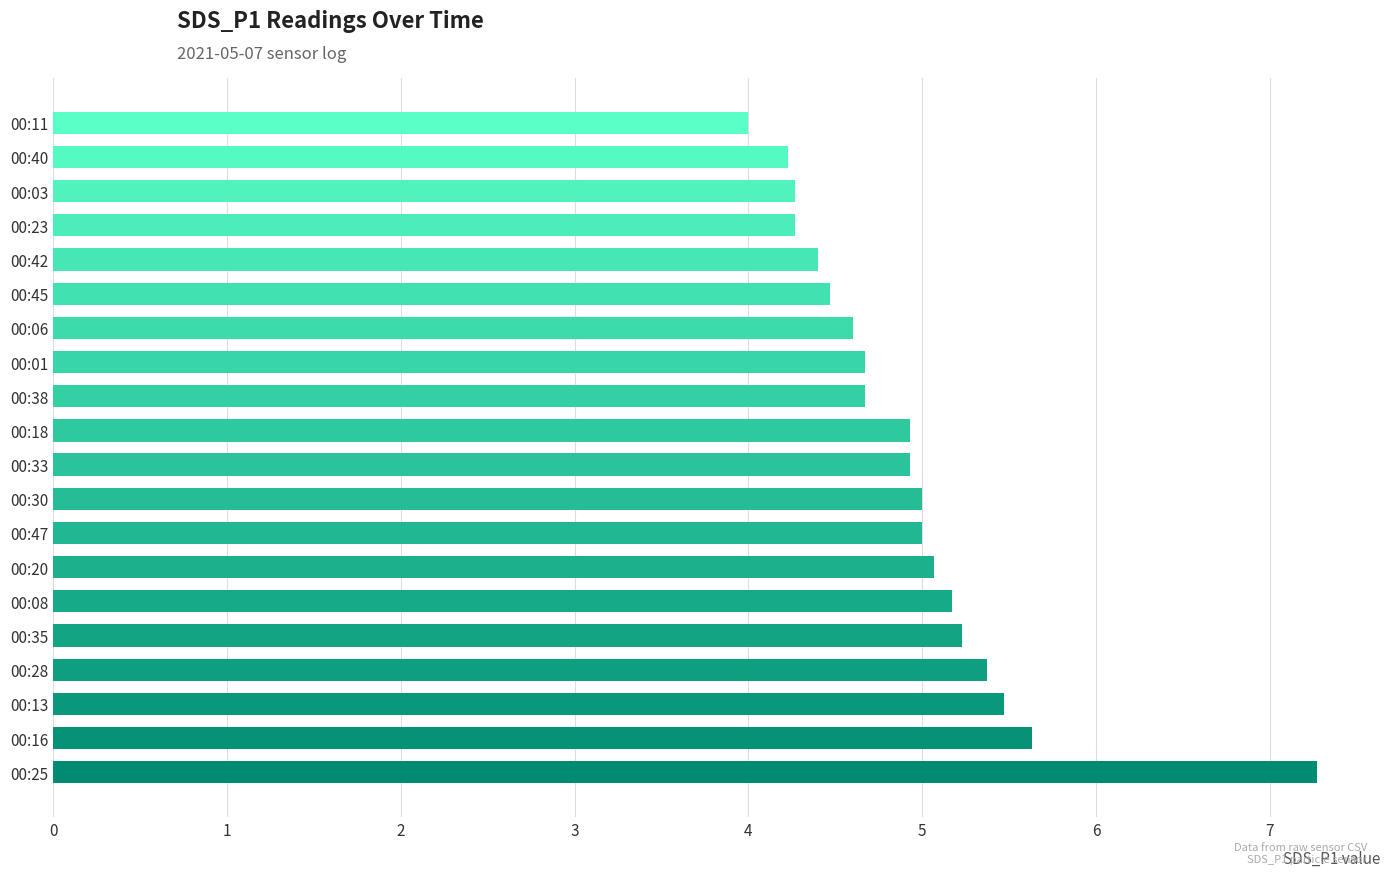

Which category has the lowest value across all series?

00:11